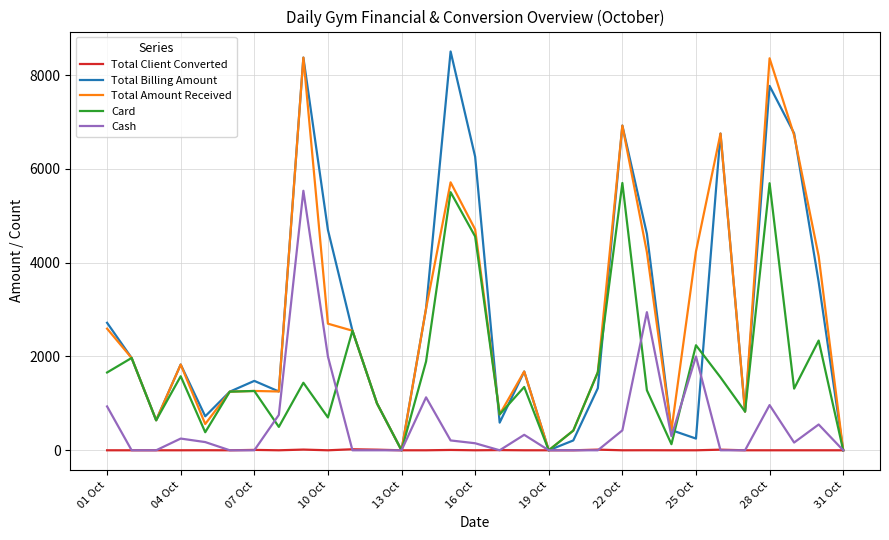

What are all the series names shown in the legend?

Total Client Converted, Total Billing Amount, Total Amount Received, Card, Cash